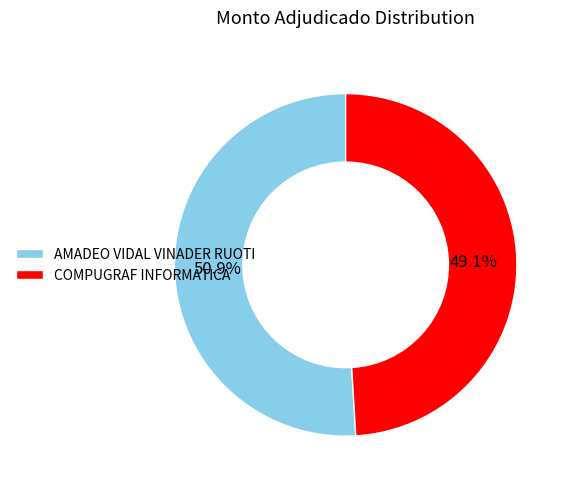

What percentage is NOT represented by COMPUGRAF INFORMATICA?

50.9%